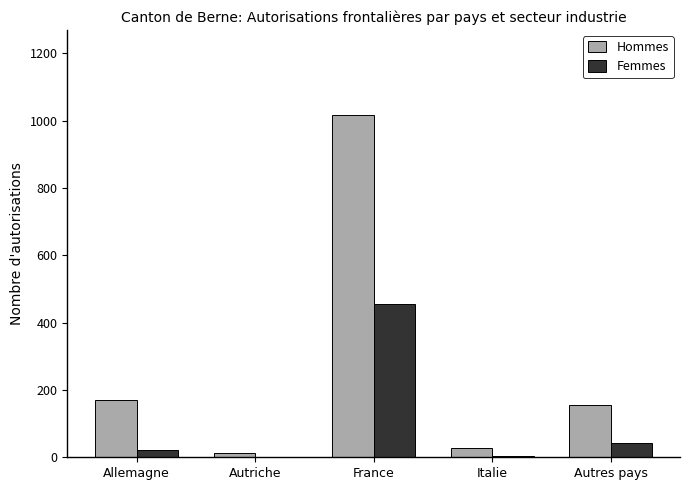

Between Allemagne and Italie, which series saw the biggest shift?

Hommes